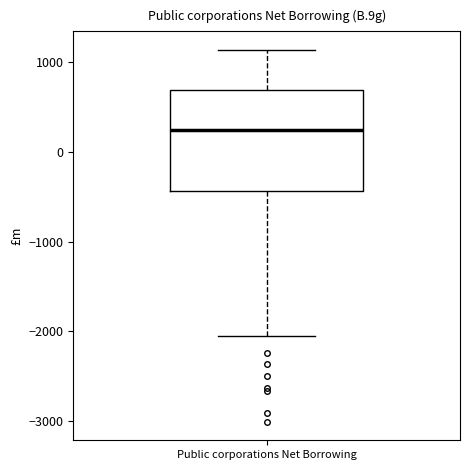

Read this box plot against the y-axis: the position of the median line, the range covered by the box, and the ends of both whiskers. The values are not printed on the chart, so give them approximately, as read against the axis.

median 200, box -400 to 700, whiskers -2100 to 1100